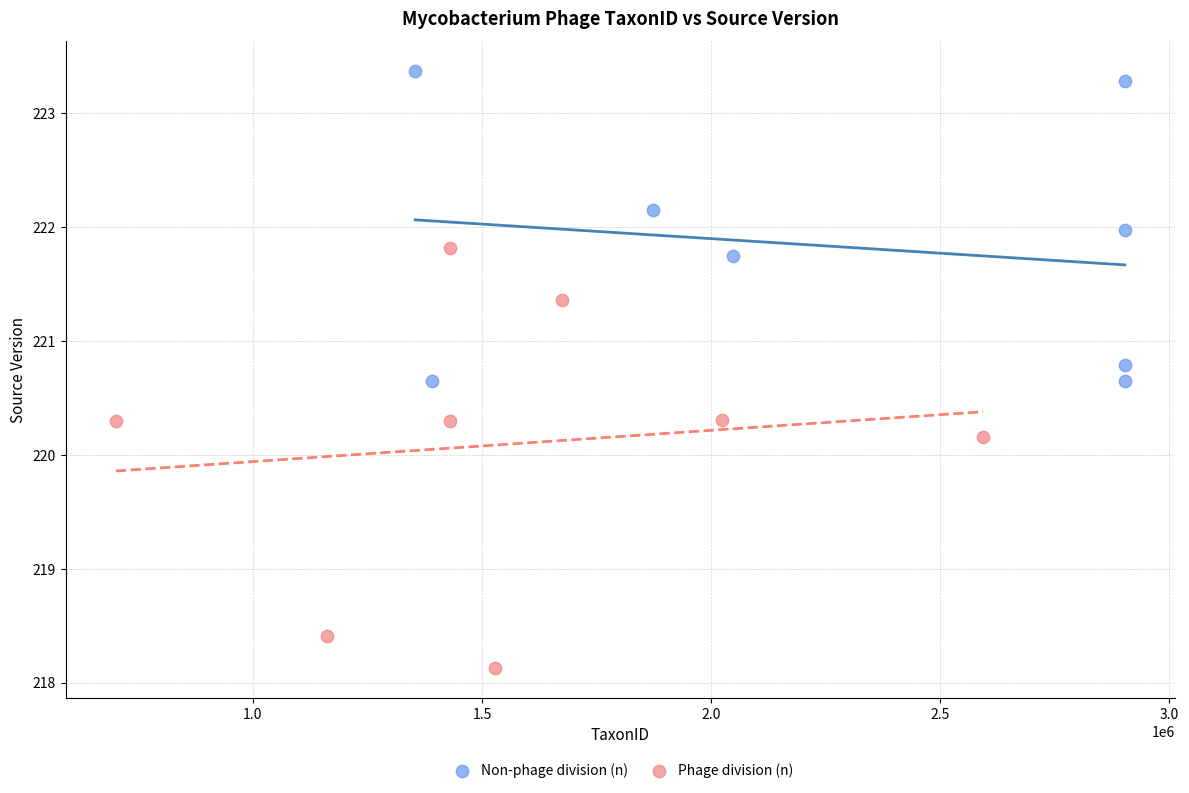

Which series has the widest spread of Y values?

Phage division (n)